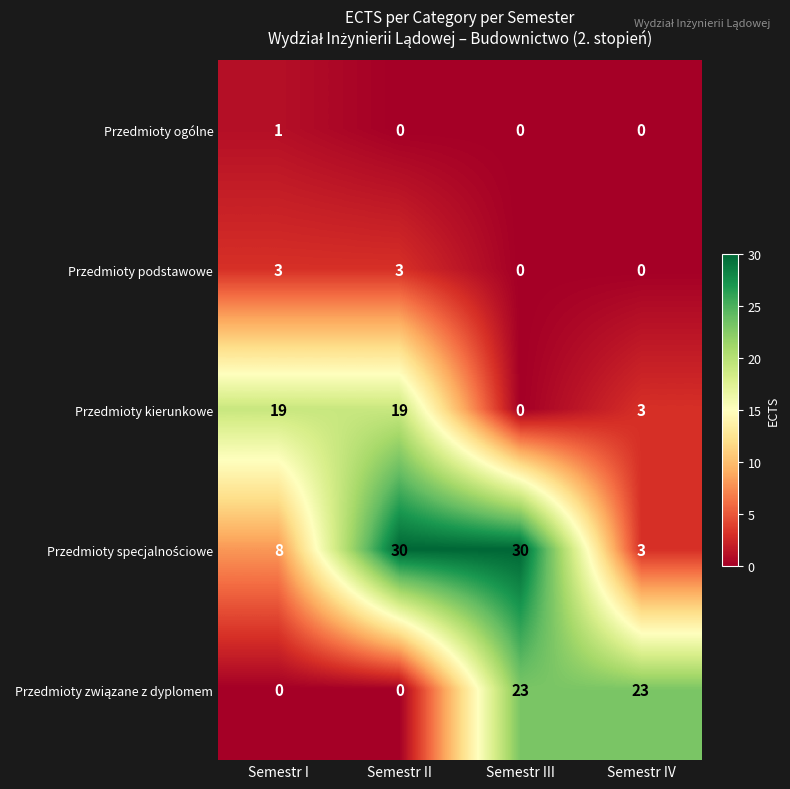

What is the difference between the highest and lowest values at Semestr I?

19